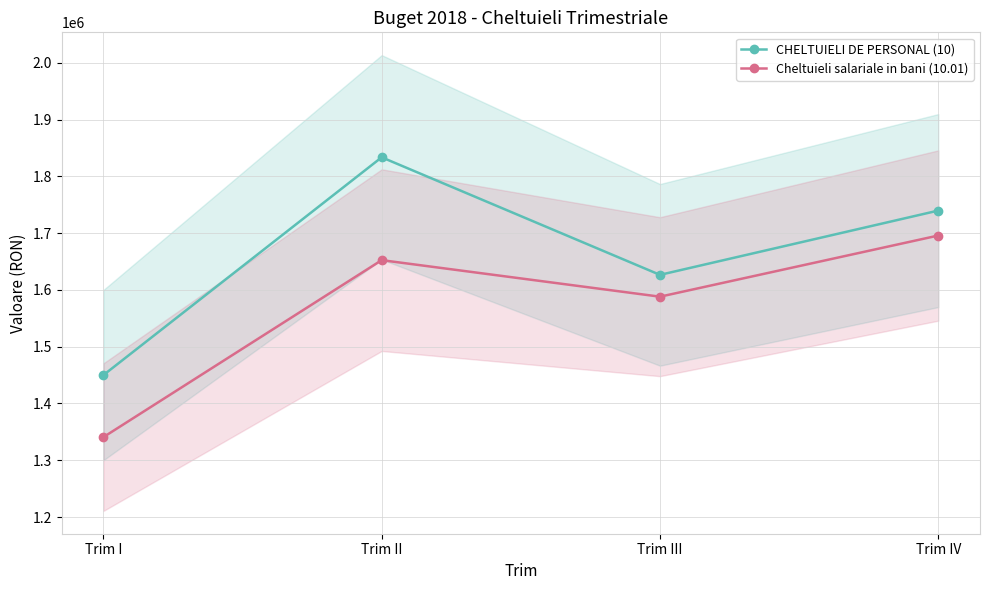

What is the label of the 1st point from the right?

Trim IV